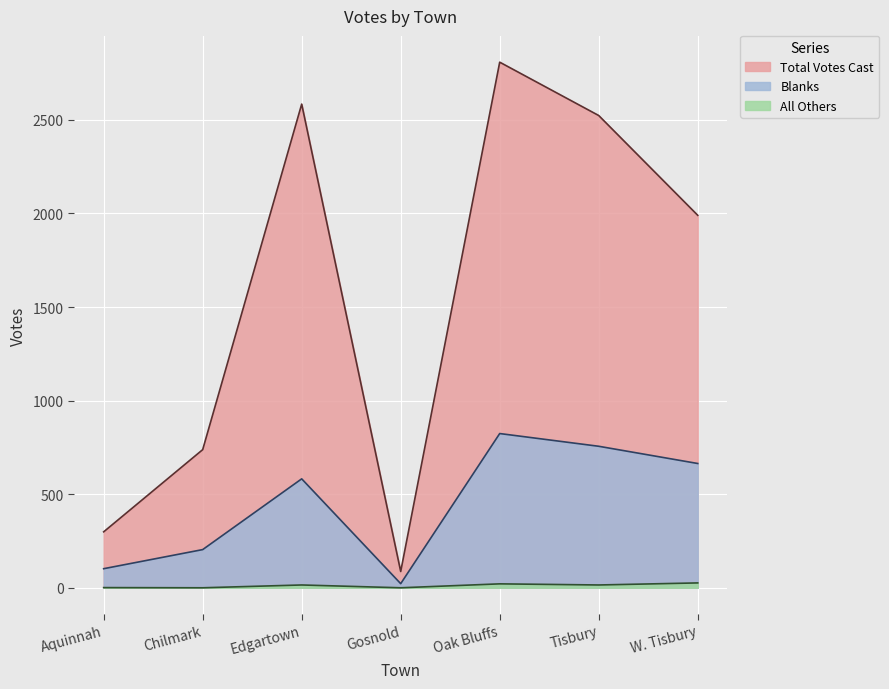

What is the difference between the All Others values at W. Tisbury and Tisbury?

11